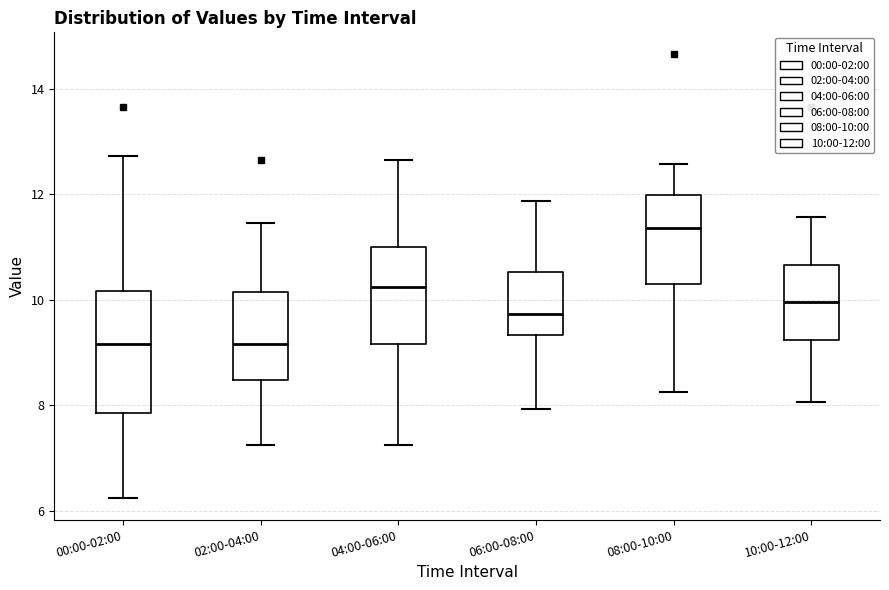

Reading left to right, transcribe this box plot: for each box, give where its median line is, the range the box spans, and where its two whiskers end, as read against the y-axis. The values are not printed on the chart, so give them approximately, as read against the axis.

00:00-02:00: median 9.2, box 7.8 to 10.2, whiskers 6.2 to 12.8
02:00-04:00: median 9.2, box 8.4 to 10.2, whiskers 7.2 to 11.4
04:00-06:00: median 10.2, box 9.2 to 11.0, whiskers 7.2 to 12.6
06:00-08:00: median 9.8, box 9.4 to 10.6, whiskers 8.0 to 11.8
08:00-10:00: median 11.4, box 10.4 to 12.0, whiskers 8.2 to 12.6
10:00-12:00: median 10.0, box 9.2 to 10.6, whiskers 8.0 to 11.6